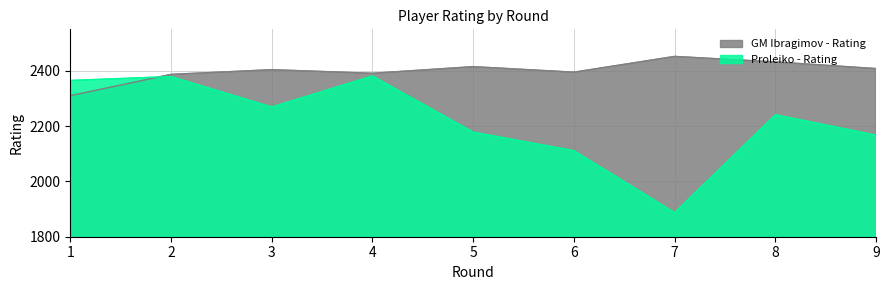

What is the total value across all series at 2?

4766